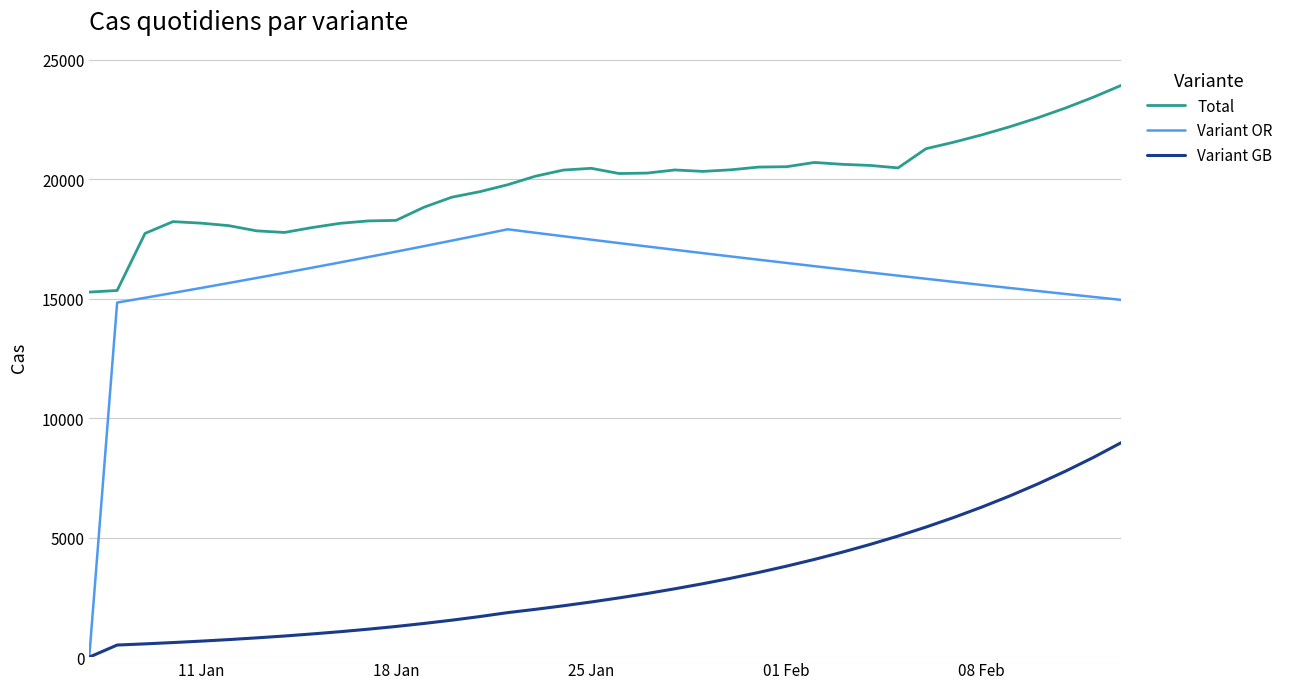

List the series in order of their peak value, highest first.

Total, Variant OR, Variant GB